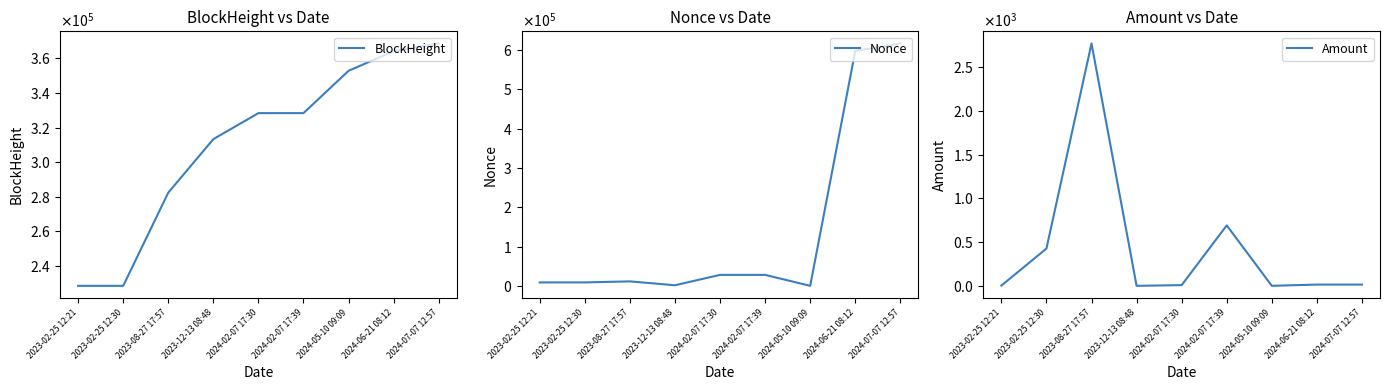

What is the value of the Amount point at the 8th from the left?

14.4